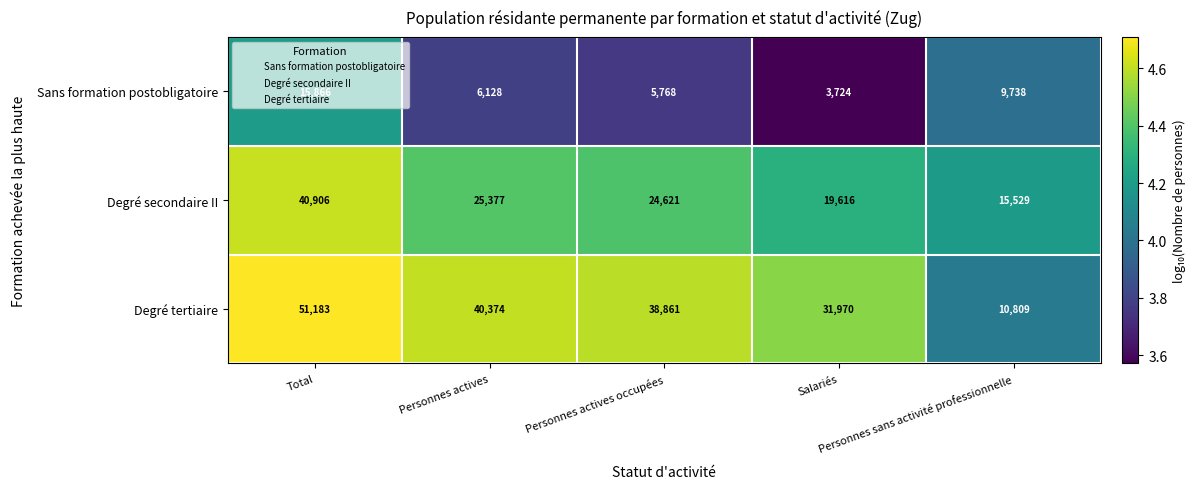

Between Personnes actives and Personnes sans activité professionnelle, which series saw the biggest shift?

Degré tertiaire